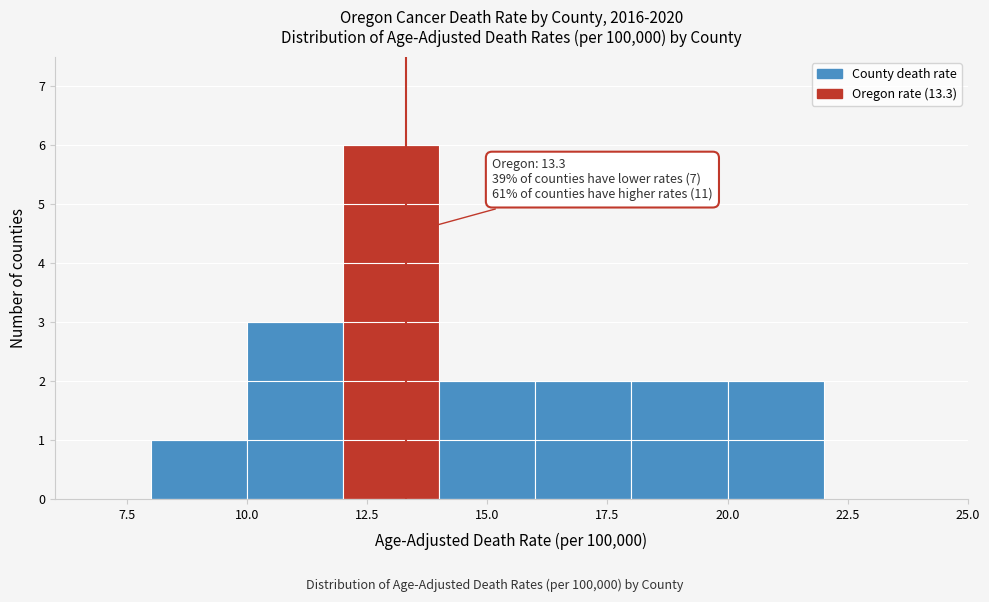

Which range on the x-axis has the tallest bar?

12 to 14